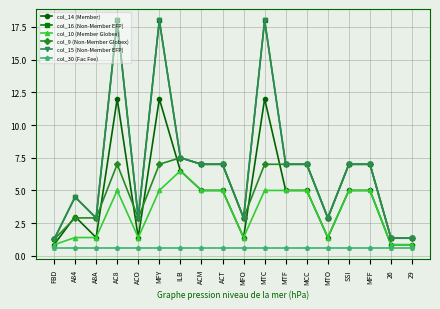

At which category is the sum across all series the highest?

AC8